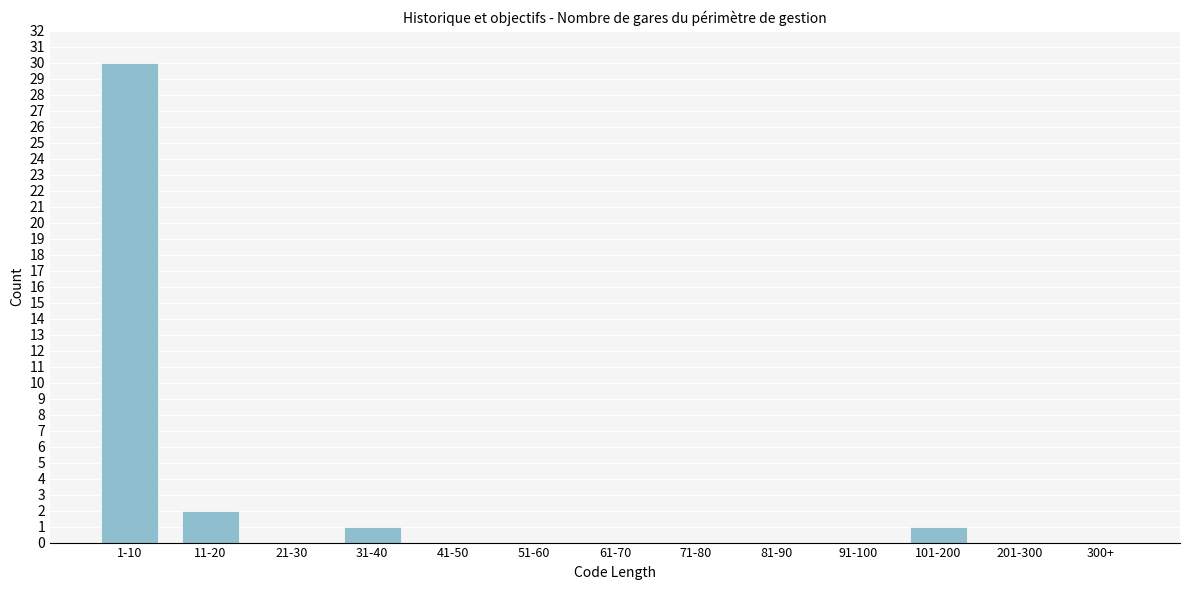

Reading left to right, what are all the values shown in this chart?

1-10=30	11-20=2	21-30=0	31-40=1	41-50=0	51-60=0	61-70=0	71-80=0	81-90=0	91-100=0	101-200=1	201-300=0	300+=0